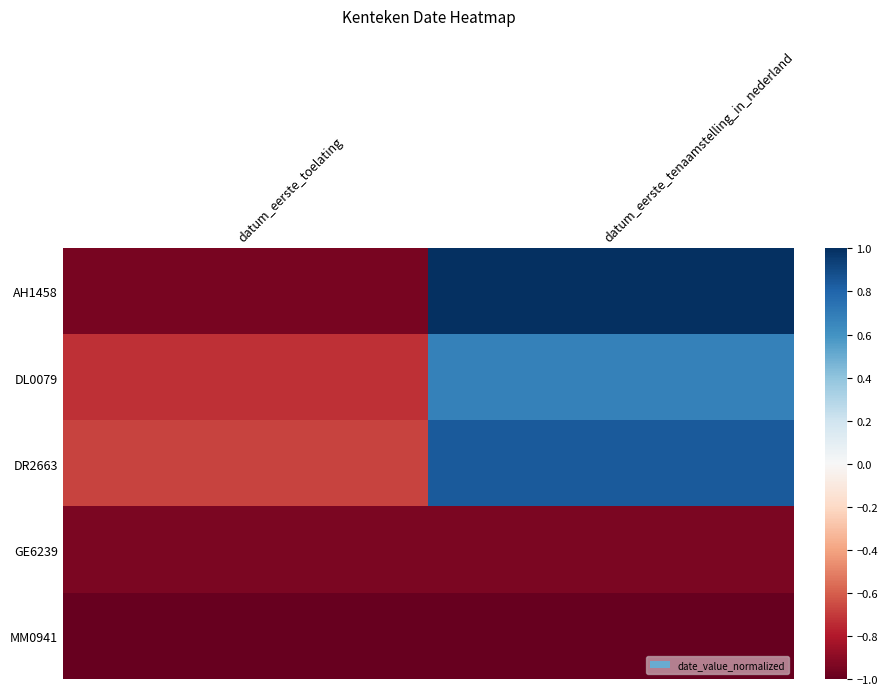

List the series in order of their peak value, highest first.

AH1458, DR2663, DL0079, GE6239, MM0941